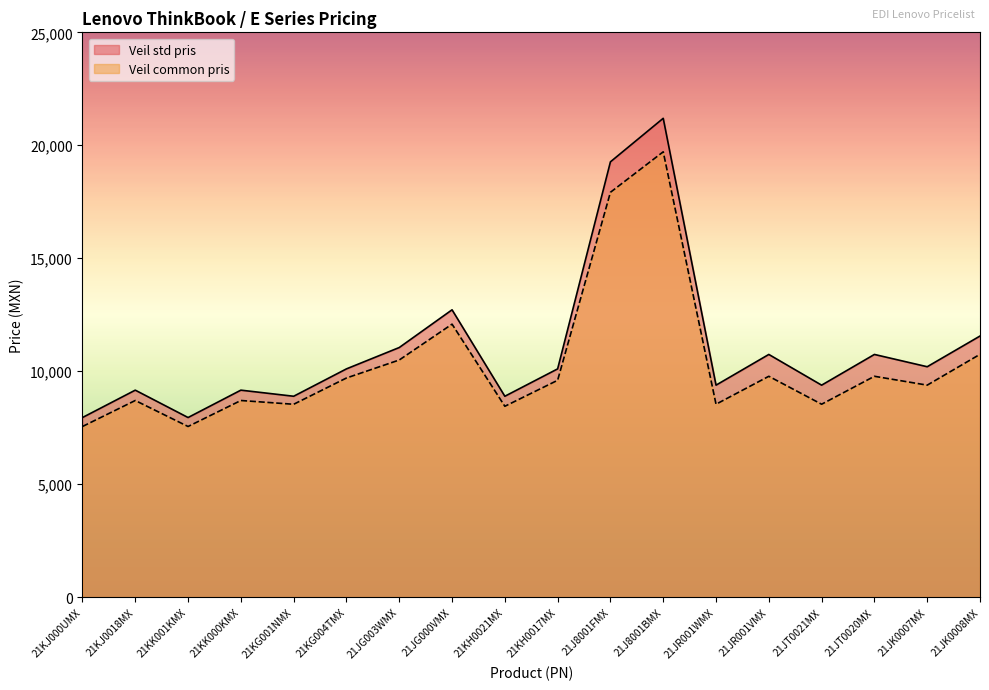

How many distinct data groups are displayed?

2